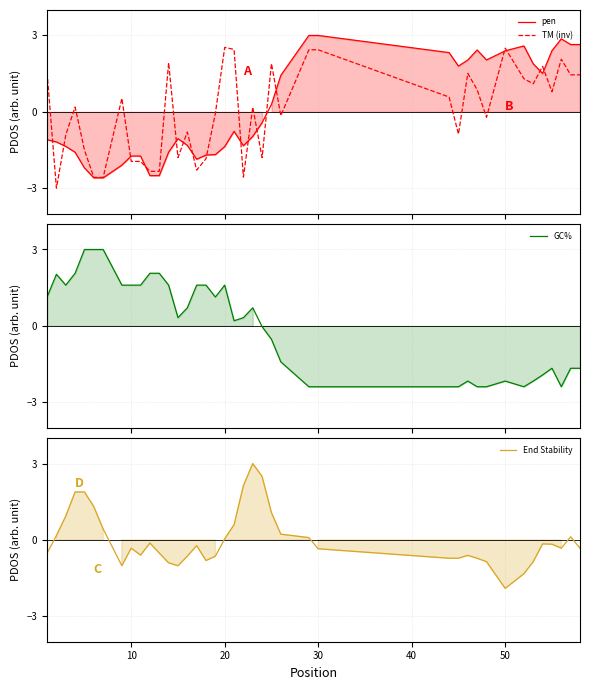

Between 29 and 18, which is larger?

29